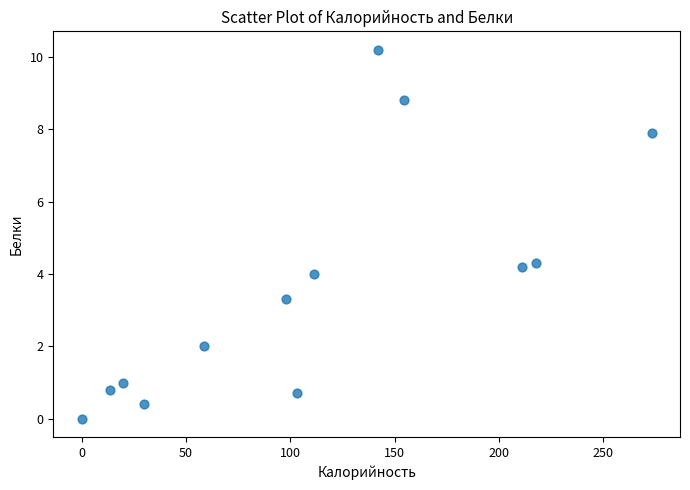

What is the range of X values (max minus min)?

273.2